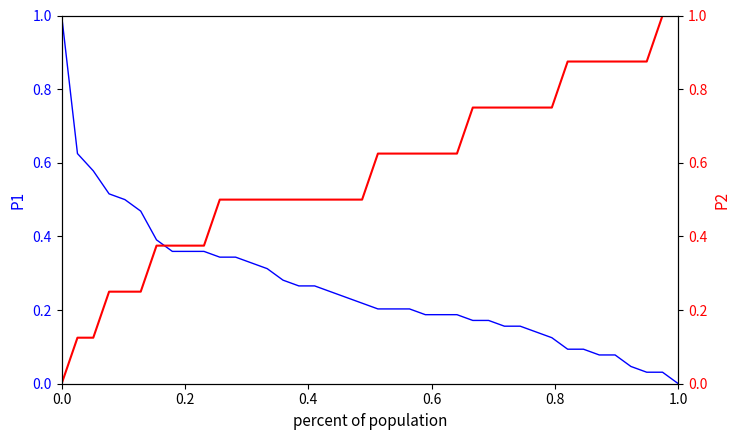

How many series are shown in this chart?

2